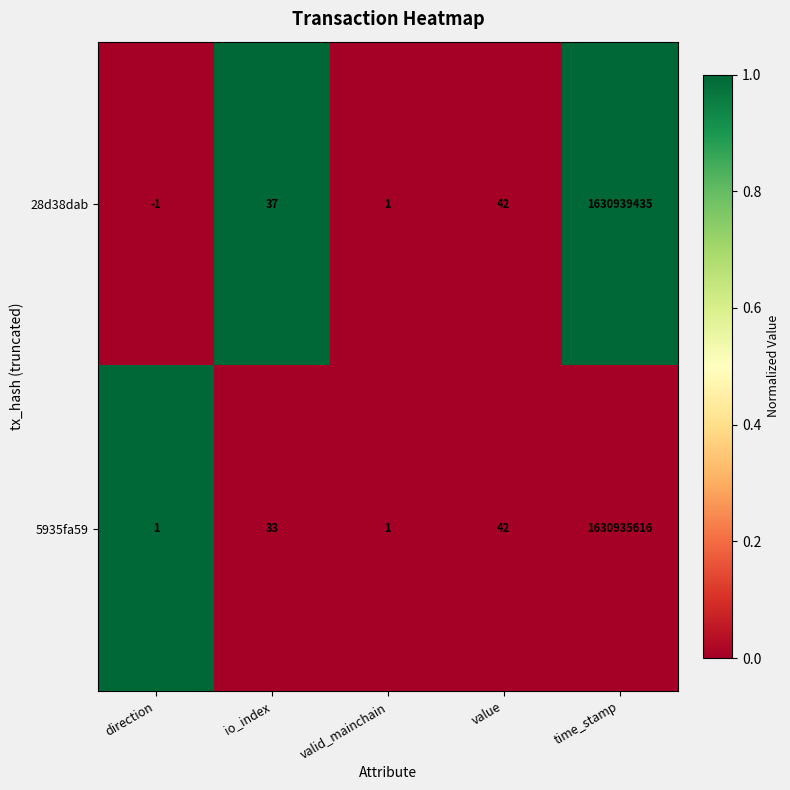

Count the number of data series in this chart.

2